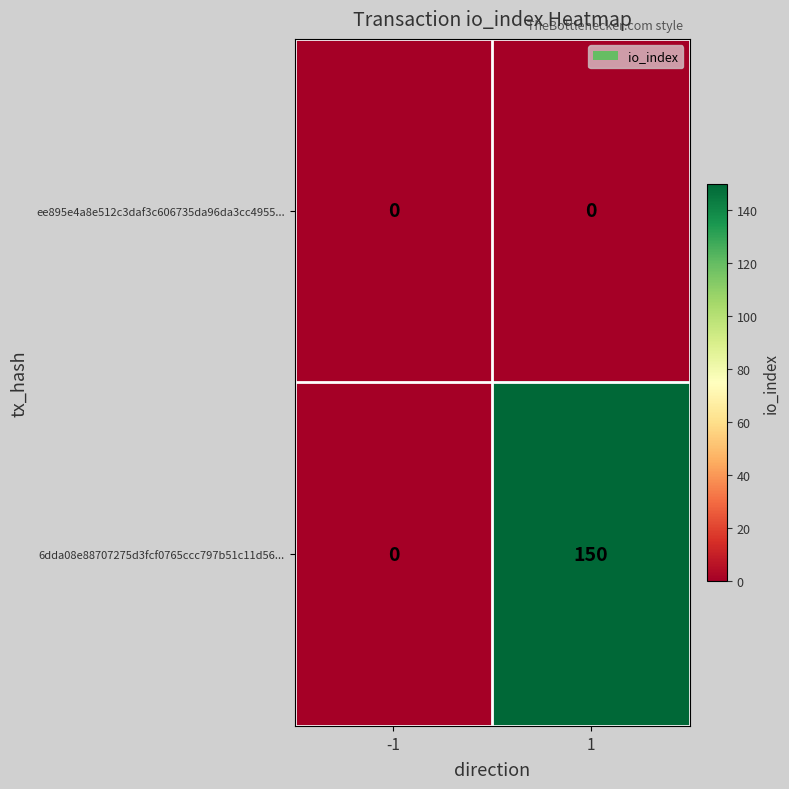

List the series in order of their overall mean, lowest first.

ee895e4a8e512c3daf3c606735da96da3cc4955..., 6dda08e88707275d3fcf0765ccc797b51c11d56...